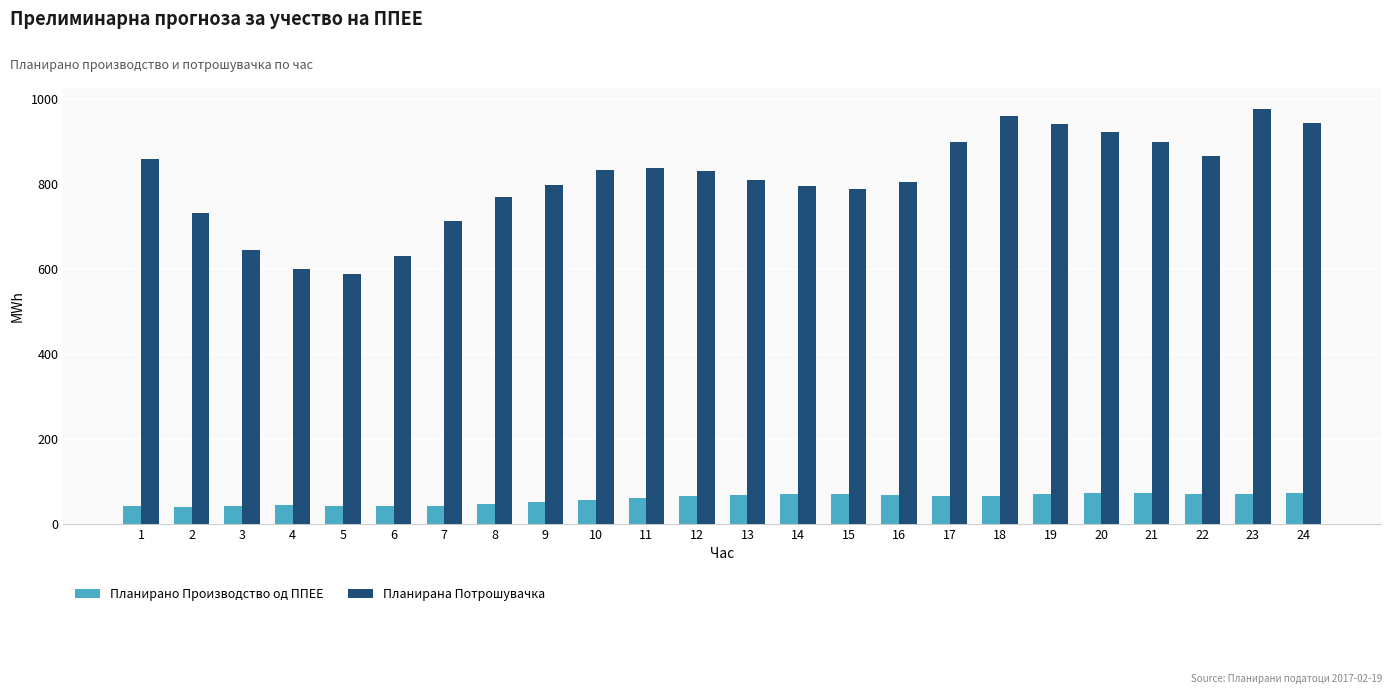

At 10, list the series in order from smallest to largest.

Планирано Производство од ППЕЕ, Планирана Потрошувачка